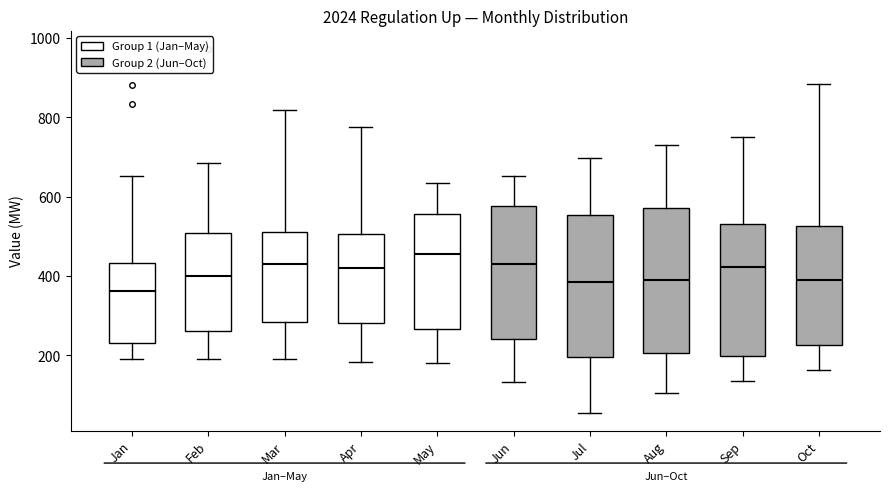

Reading left to right, transcribe this box plot: for each box, give where its median line is, the range the box spans, and where its two whiskers end, as read against the y-axis. The values are not printed on the chart, so give them approximately, as read against the axis.

Jan: median 360, box 240 to 440, whiskers 200 to 660
Feb: median 400, box 260 to 500, whiskers 180 to 680
Mar: median 440, box 280 to 520, whiskers 200 to 820
Apr: median 420, box 280 to 500, whiskers 180 to 780
May: median 460, box 260 to 560, whiskers 180 to 640
Jun: median 440, box 240 to 580, whiskers 140 to 660
Jul: median 380, box 200 to 560, whiskers 60 to 700
Aug: median 400, box 200 to 580, whiskers 100 to 740
Sep: median 420, box 200 to 540, whiskers 140 to 760
Oct: median 400, box 220 to 520, whiskers 160 to 880